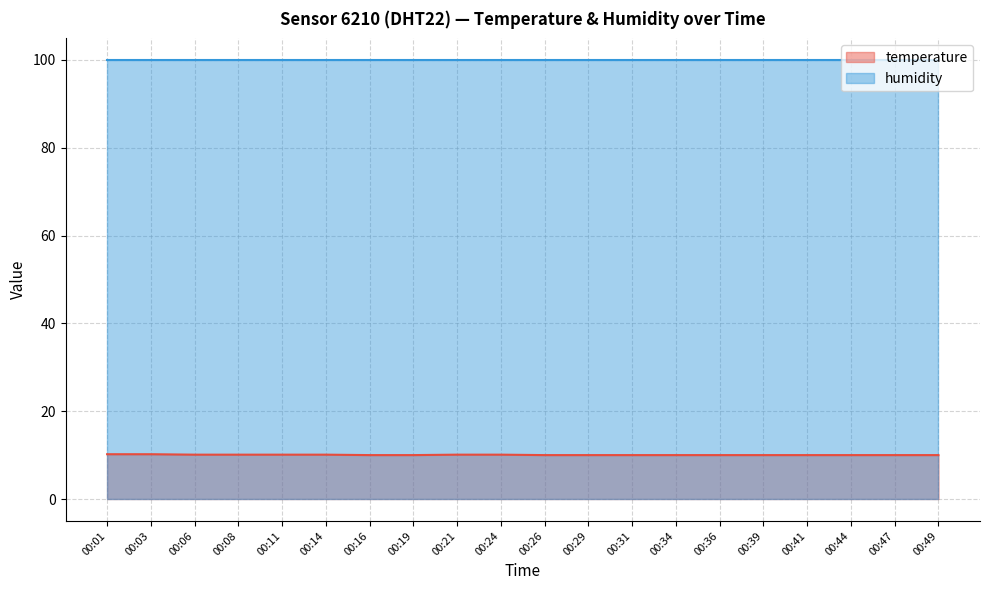

What is the change in value from 00:11 to 00:49?

-0.1